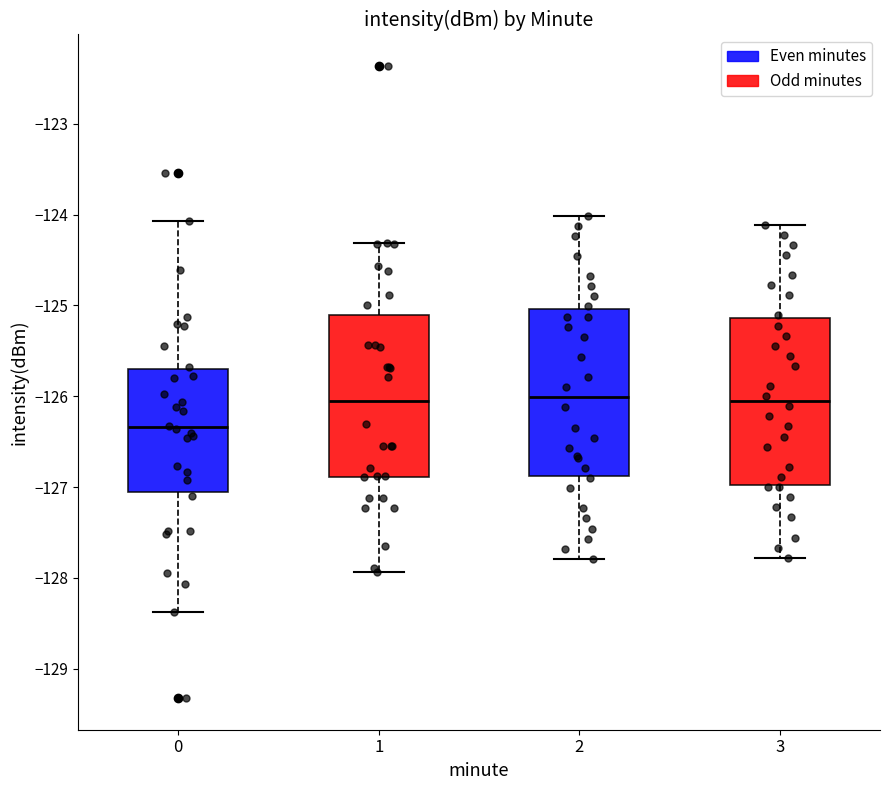

Reading left to right, transcribe this box plot: for each box, give where its median line is, the range the box spans, and where its two whiskers end, as read against the y-axis. The values are not printed on the chart, so give them approximately, as read against the axis.

0: median -126.3, box -127.1 to -125.7, whiskers -128.4 to -124.1
1: median -126.0, box -126.9 to -125.1, whiskers -127.9 to -124.3
2: median -126.0, box -126.9 to -125.0, whiskers -127.8 to -124.0
3: median -126.1, box -127.0 to -125.1, whiskers -127.8 to -124.1